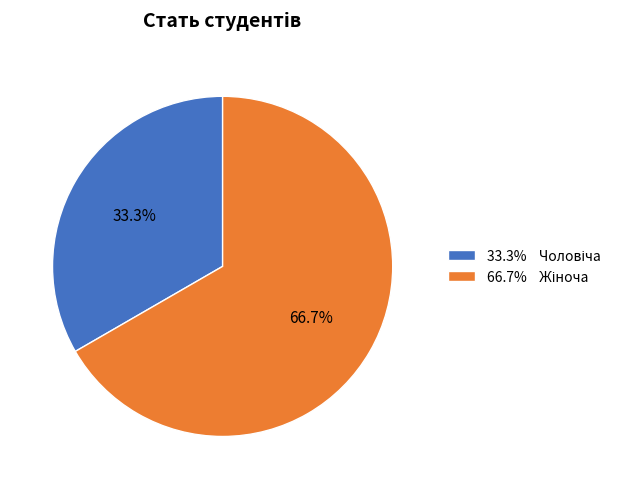

Is there a majority slice in this chart?

Yes